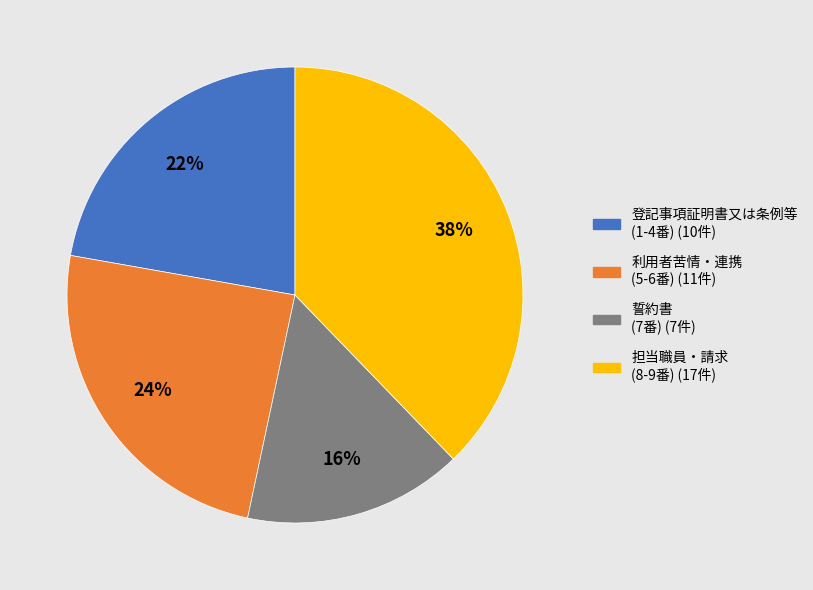

Does any single category account for the majority?

No